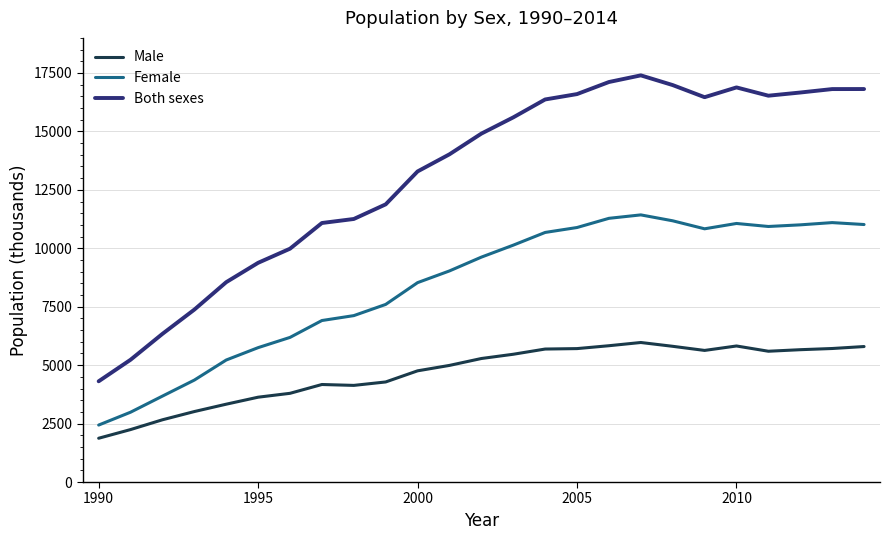

What is the lowest value of the Female series?

2437